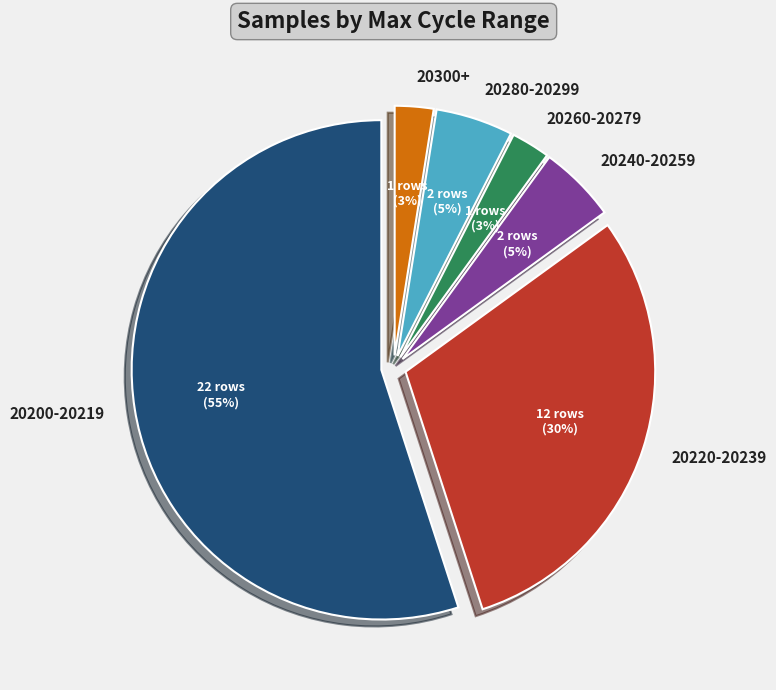

Which has a higher value, 20300+ or 20280-20299?

20280-20299